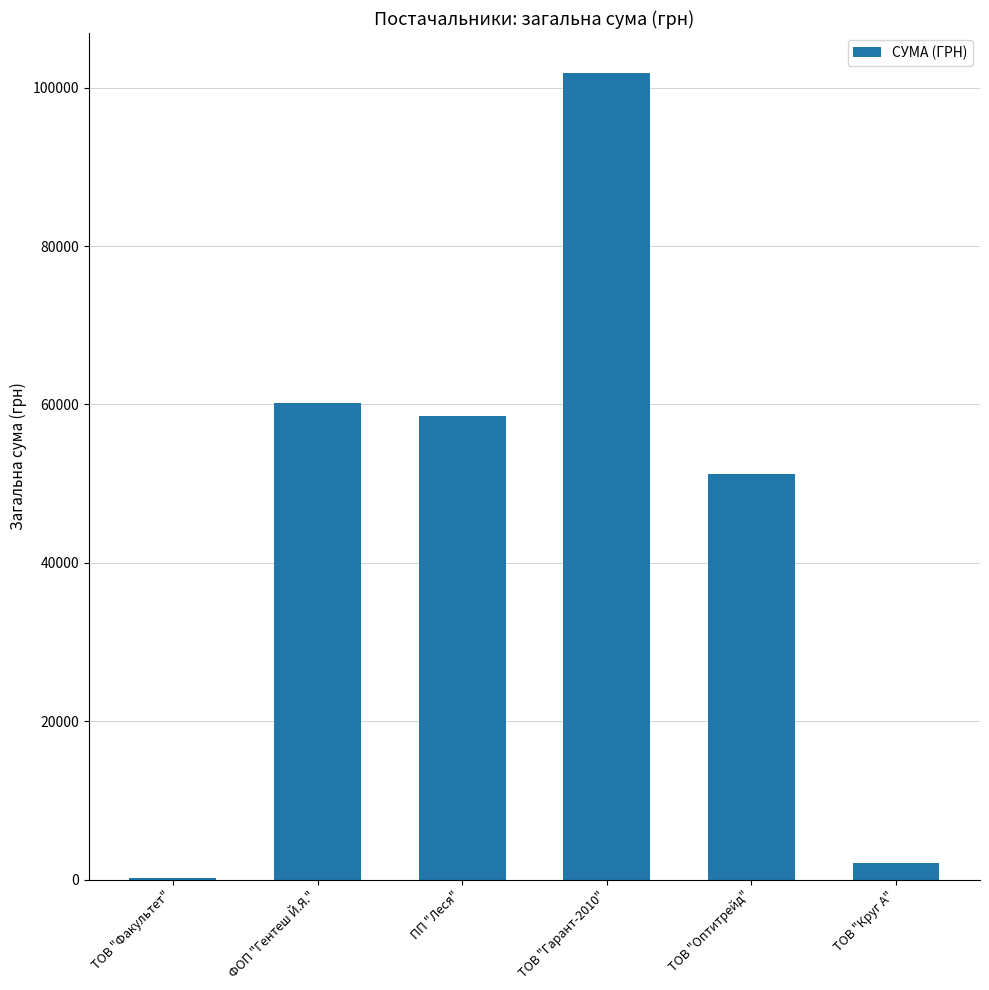

What is the difference between the values at ТОВ "Оптитрейд" and ПП "Леся"?

7339.7